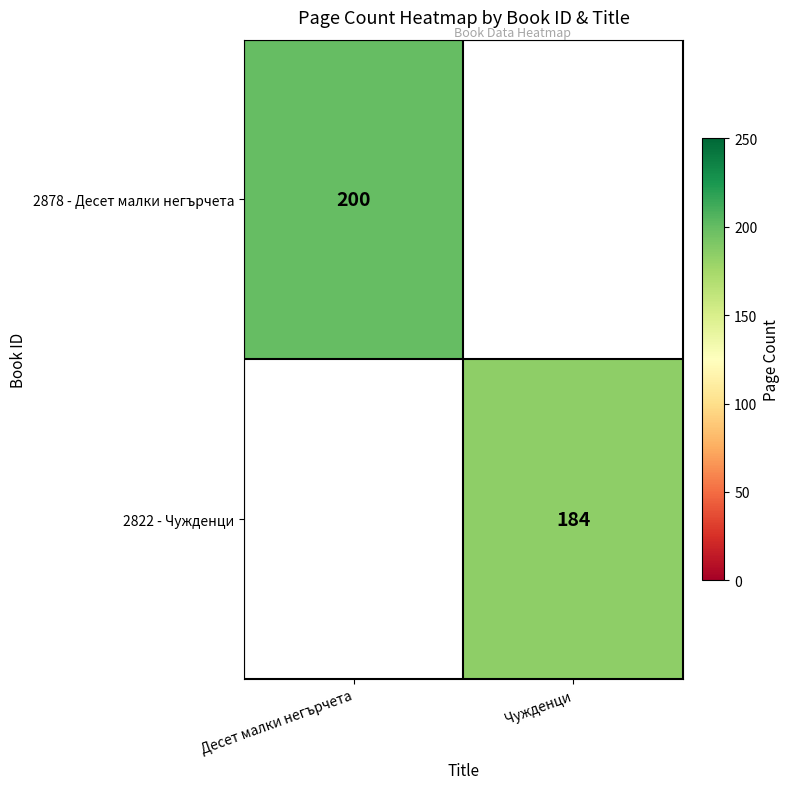

The value of 2878 - Десет малки негърчета at Десет малки негърчета is 200. True or false?

True